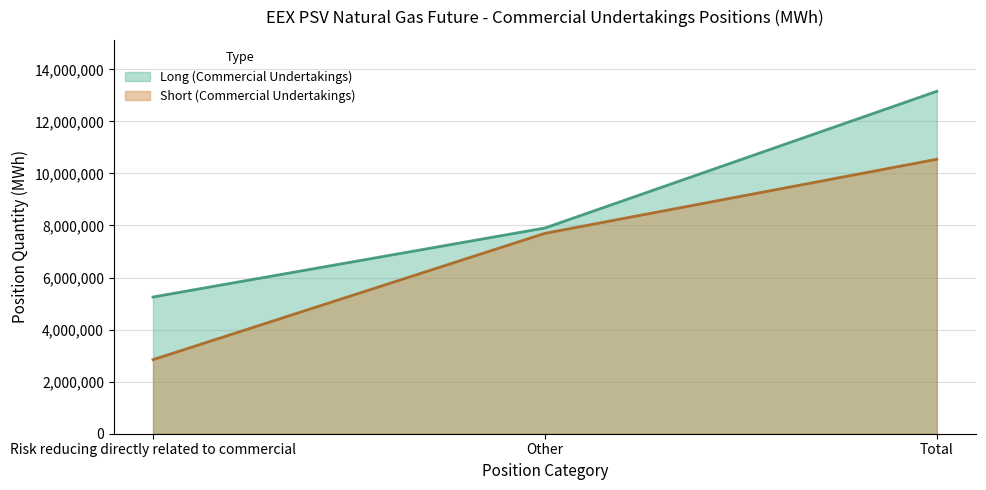

How many data points in Short (Commercial Undertakings) are above 7698984?

1